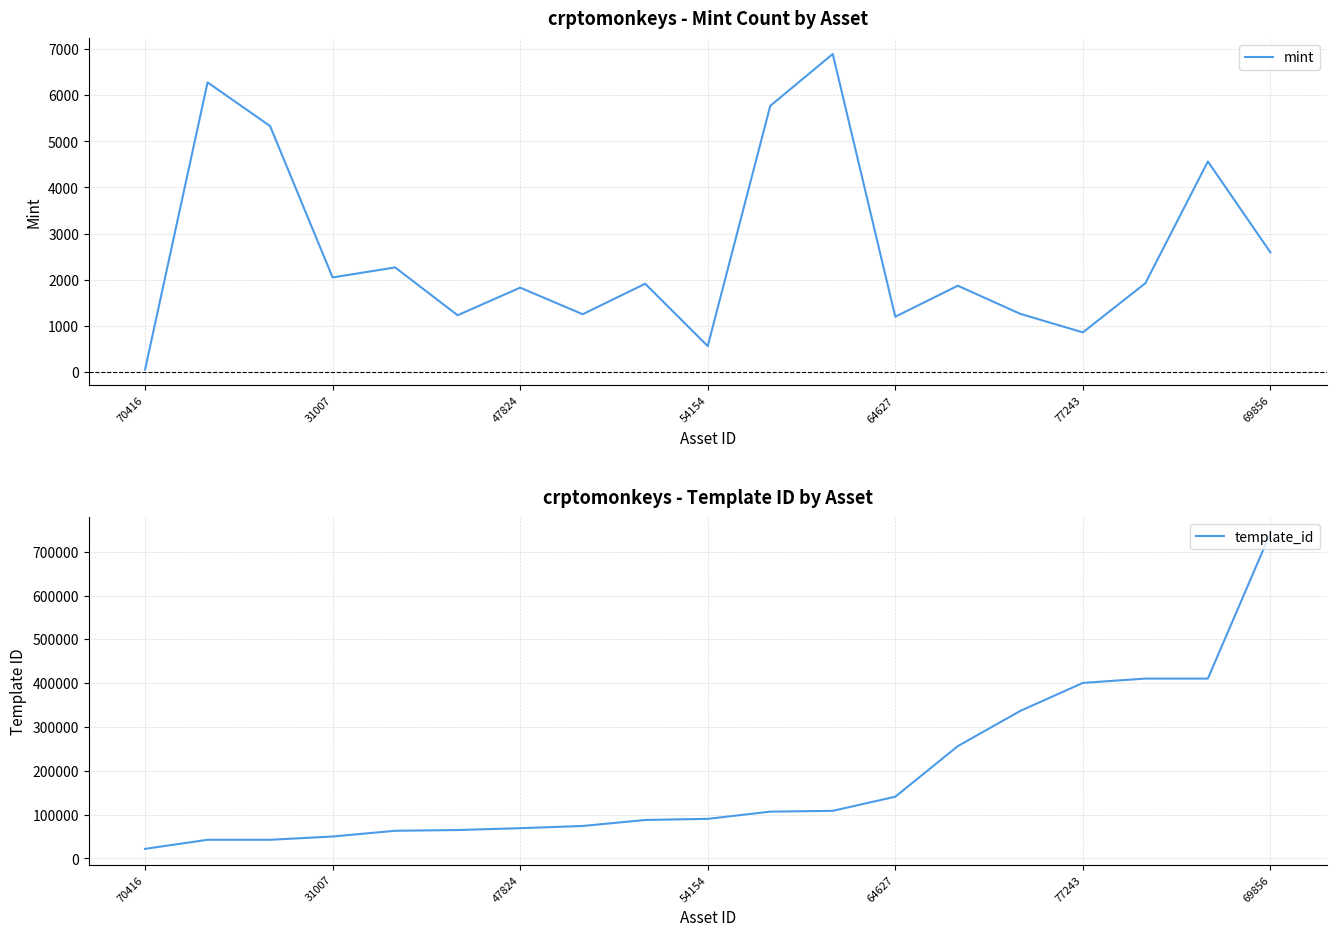

At which category does mint reach its first local valley?

31007